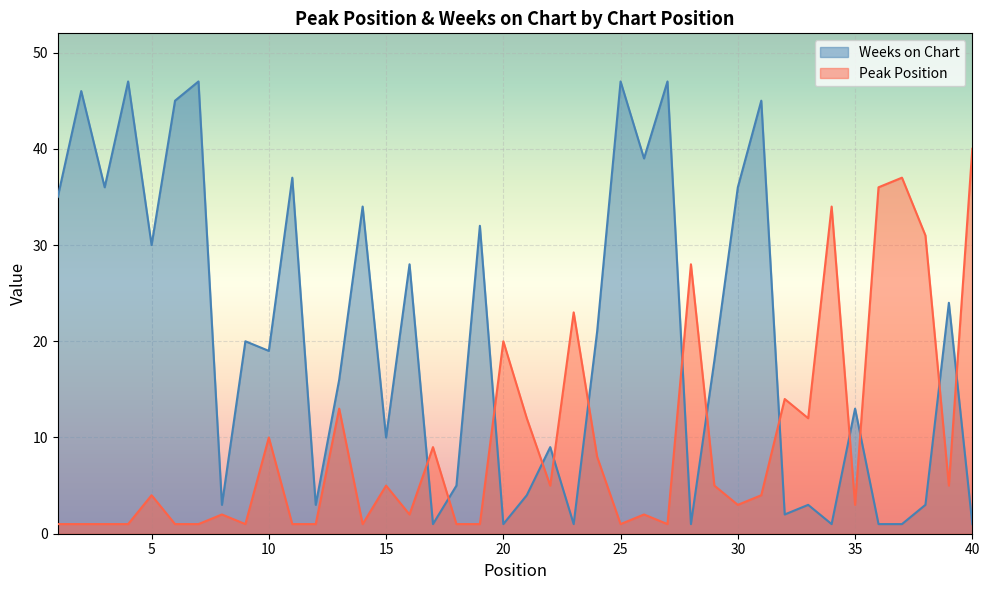

Which series has the widest spread of values?

Weeks on Chart